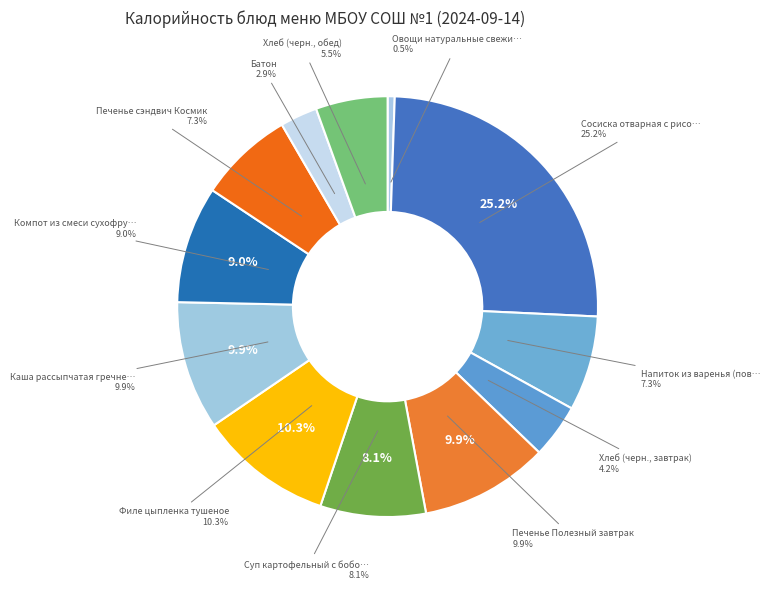

The Печенье сэндвич Космик slice represents 7% of the pie. True or false?

True